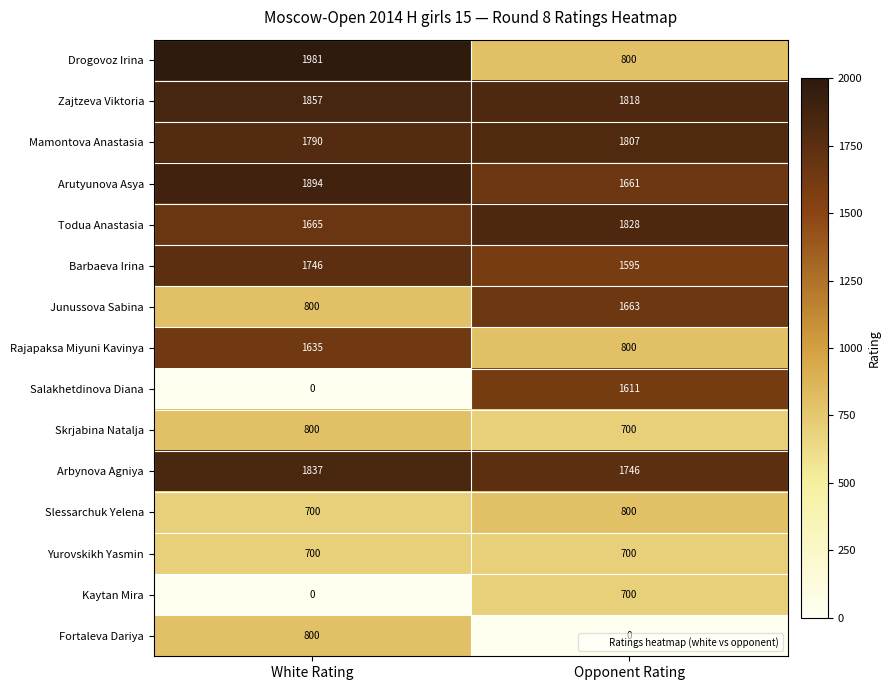

Is it true that Todua Anastasia equals 1828 at Opponent Rating?

True